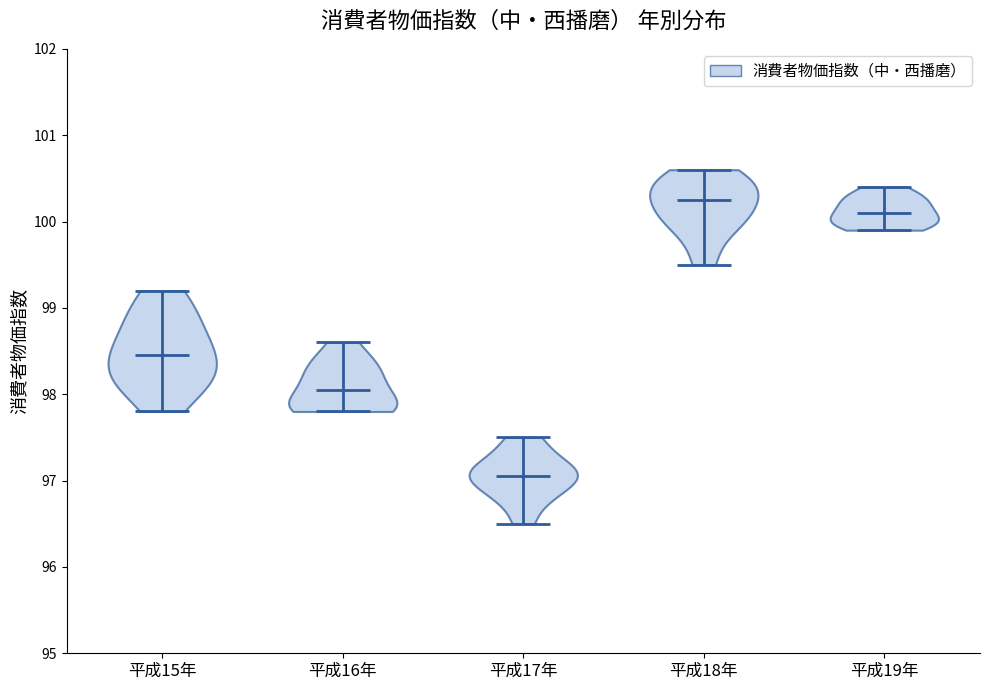

Which violin has the highest median line?

平成18年